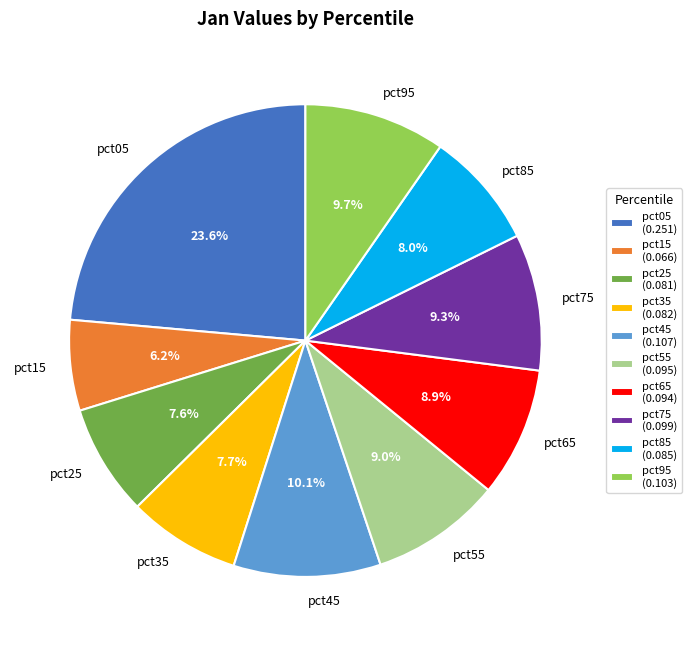

Is there any slice that represents more than half of the pie?

No